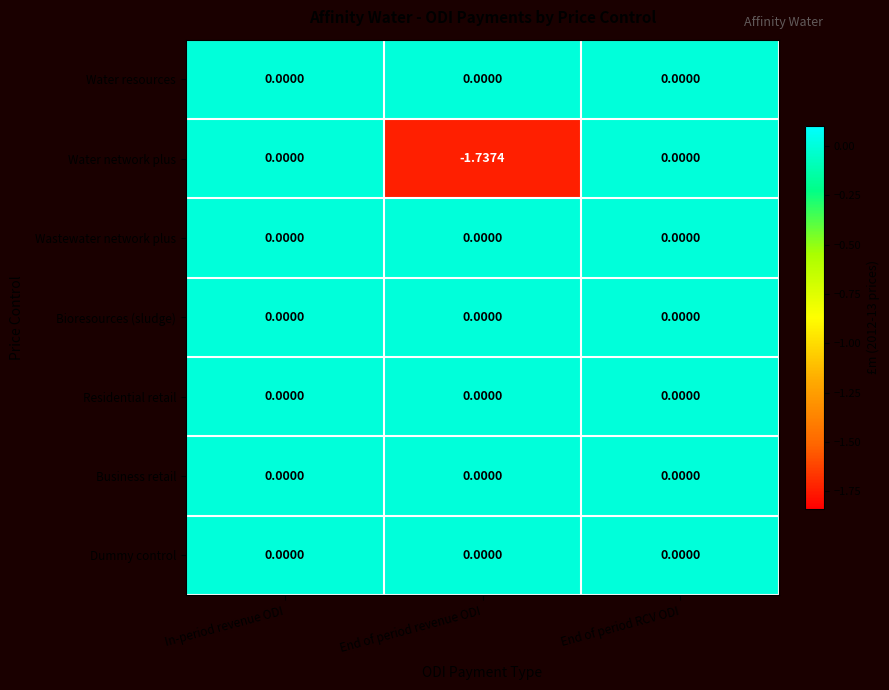

Which series has the largest range (max minus min)?

Water network plus